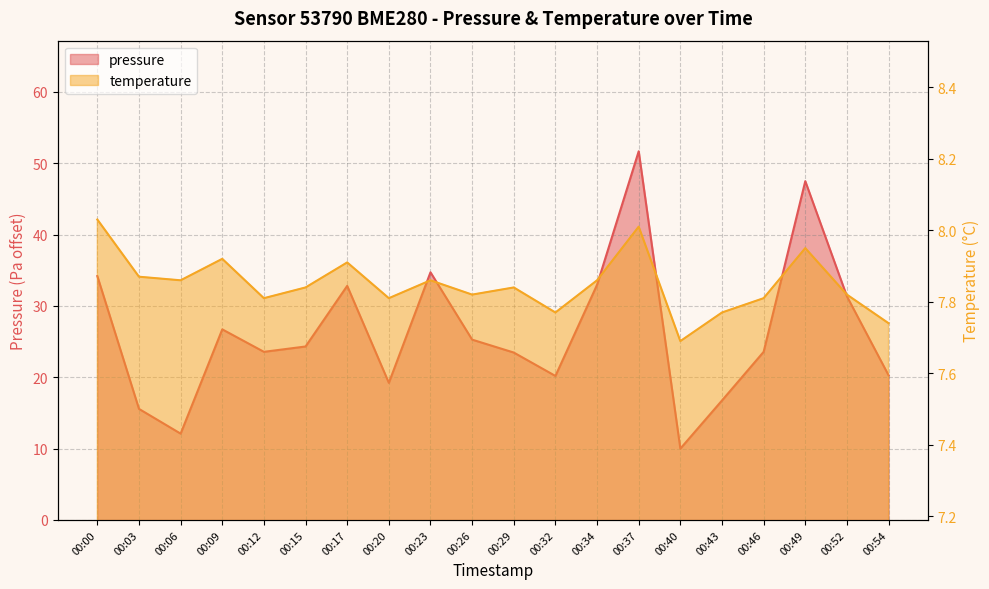

In temperature, how many points are higher than both neighbors (excluding endpoints)?

6